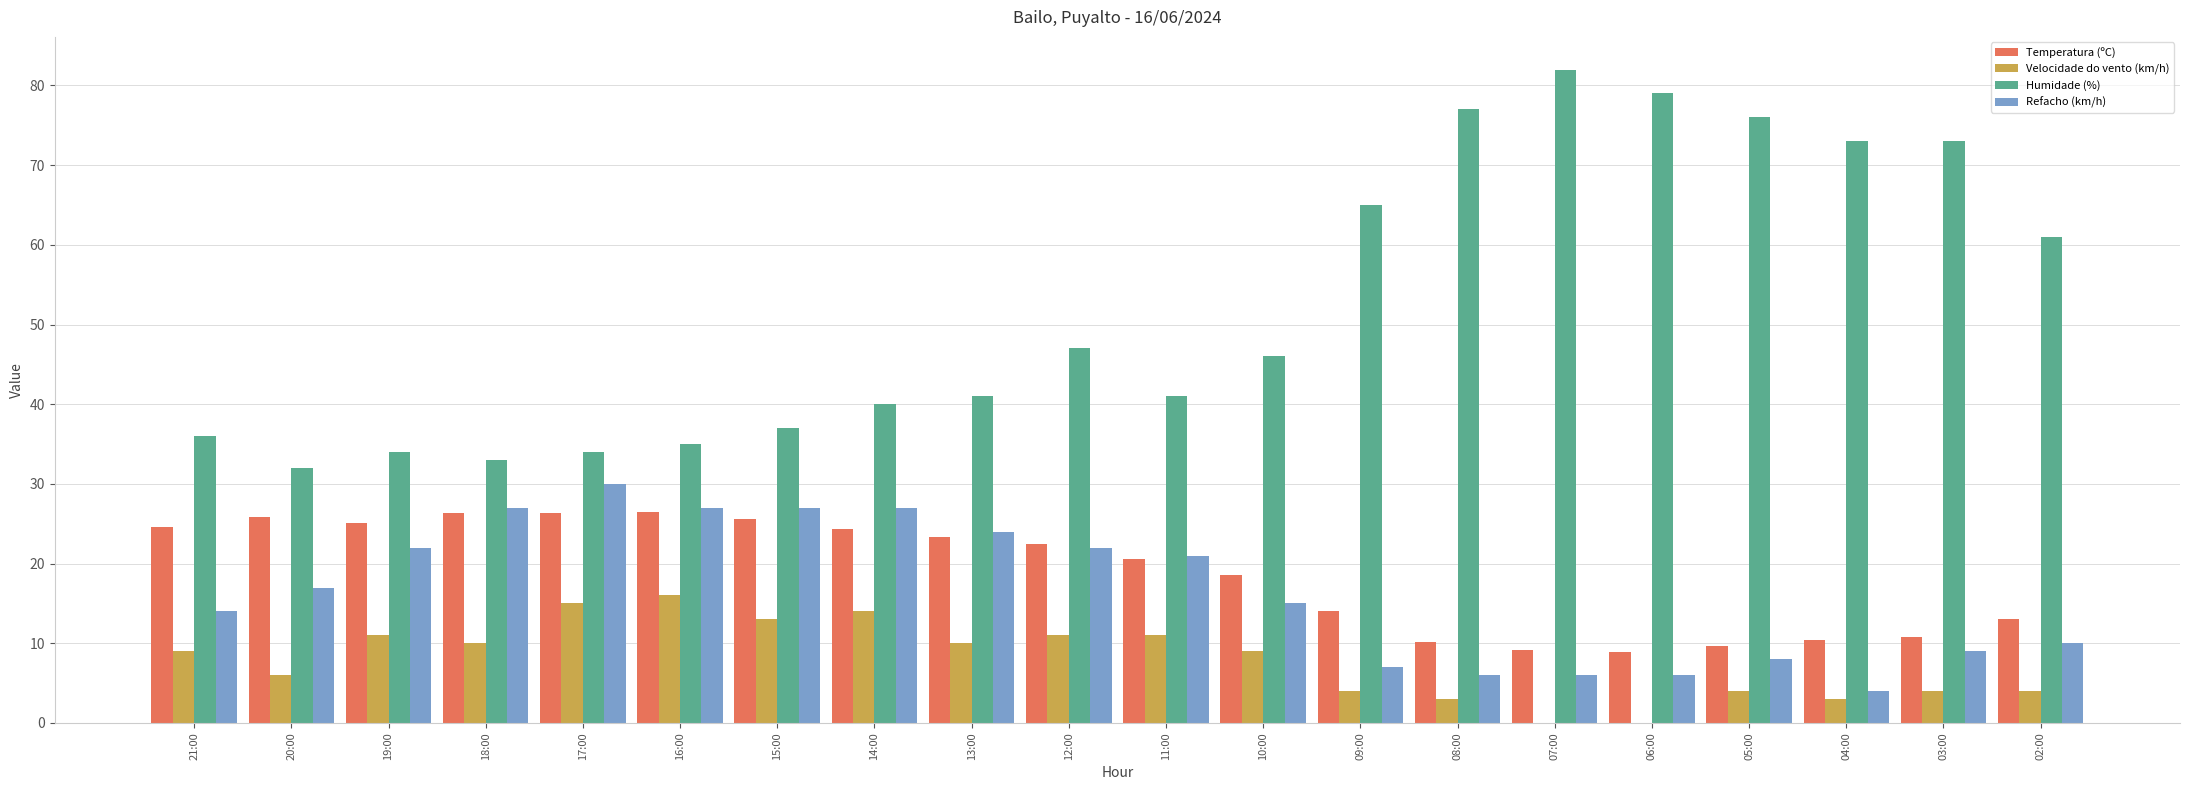

What is the greatest value displayed?

82.0